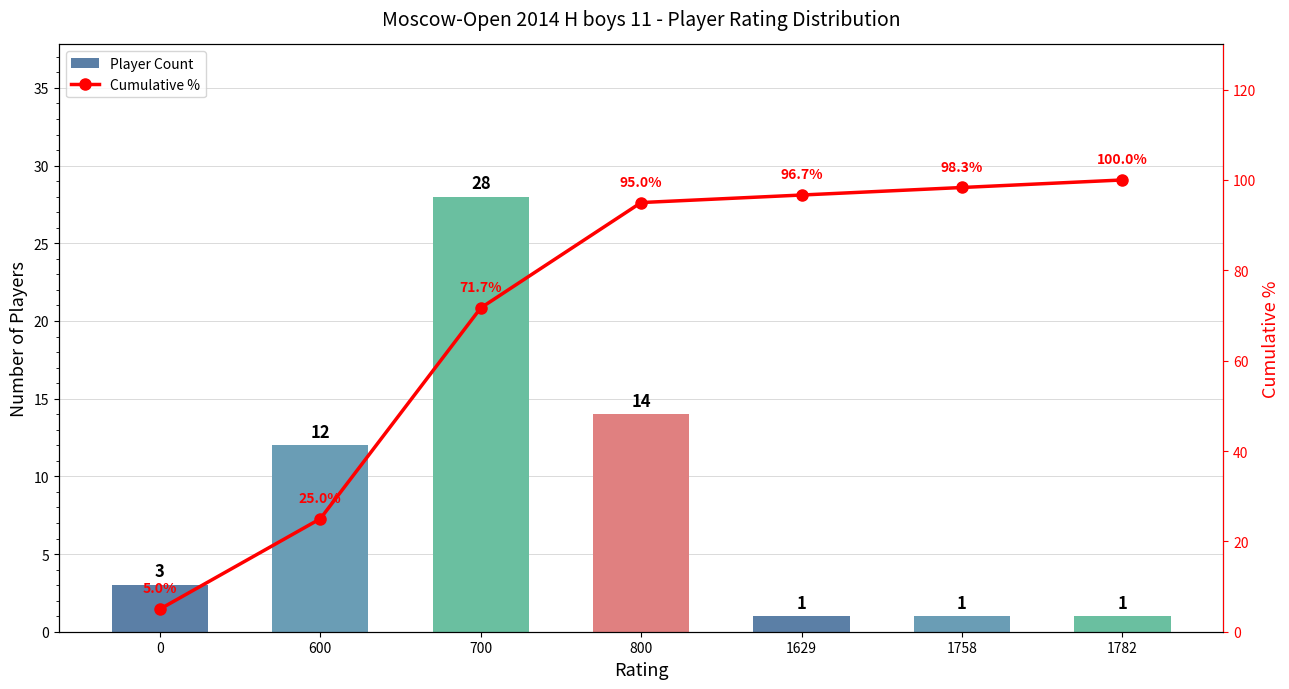

What is the difference between the maximum and minimum values in the Cumulative % series?

95.0